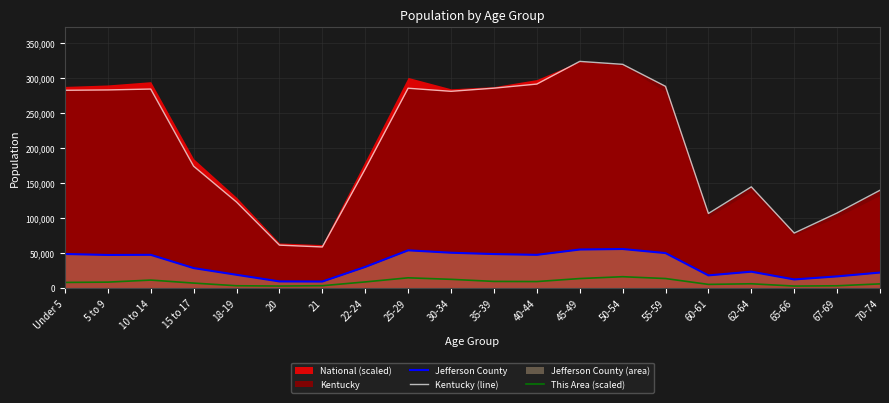

Reading right to left, transcribe all the data shown in this chart.

Jefferson County: 22136.0	16647.0	12279.0	23369.0	18095.0	49937.0	55749.0	55008.0	47401.0	48529.0	50435.0	53848.0	30136.0	9287.0	9464.0	18936.0	28491.0	47444.0	47238.0	48634.0
Kentucky (line): 139650.0	107167.0	78497.0	144497.0	106469.0	288027.0	319455.0	323642.0	291251.0	285411.0	280920.0	285296.0	170043.0	58657.0	61268.0	122833.0	173962.0	284154.0	282888.0	282367.0
This Area (scaled): 5944.4	3229.1	2825.4	6091.2	5210.6	13576.8	16182.1	13540.1	9246.9	9467.1	12439.3	14604.3	8733.2	3339.2	2862.1	3265.8	7082.0	11375.2	8439.6	7999.3